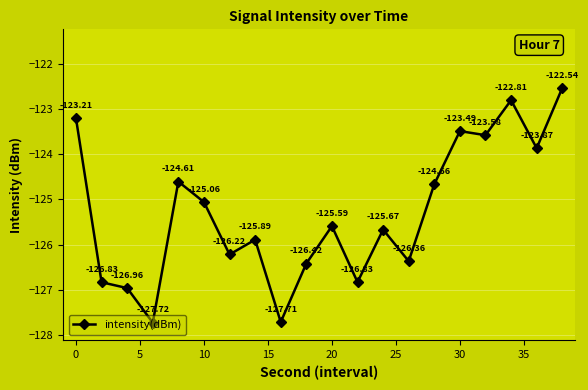

How many points are lower than both their immediate neighbors (excluding endpoints)?

7